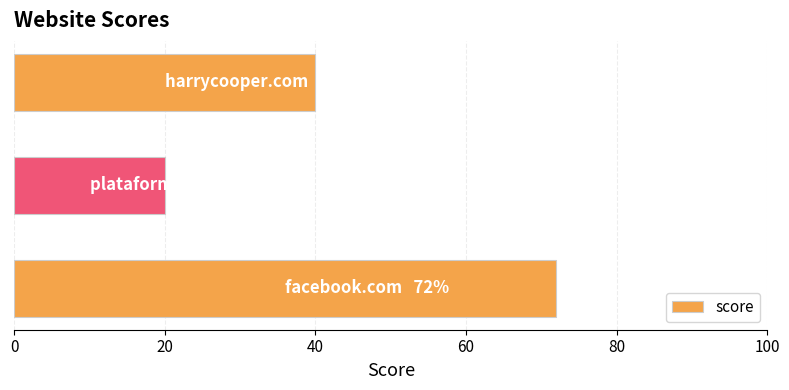

What is the minimum value shown in the chart?

20